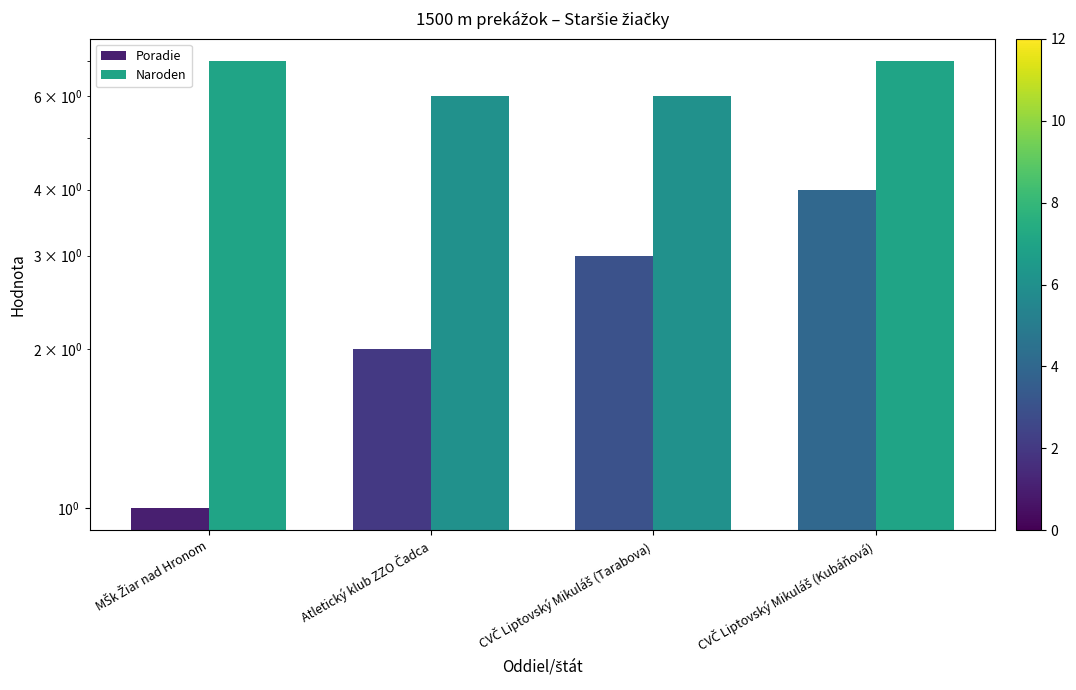

What is the average value of the Poradie series?

2